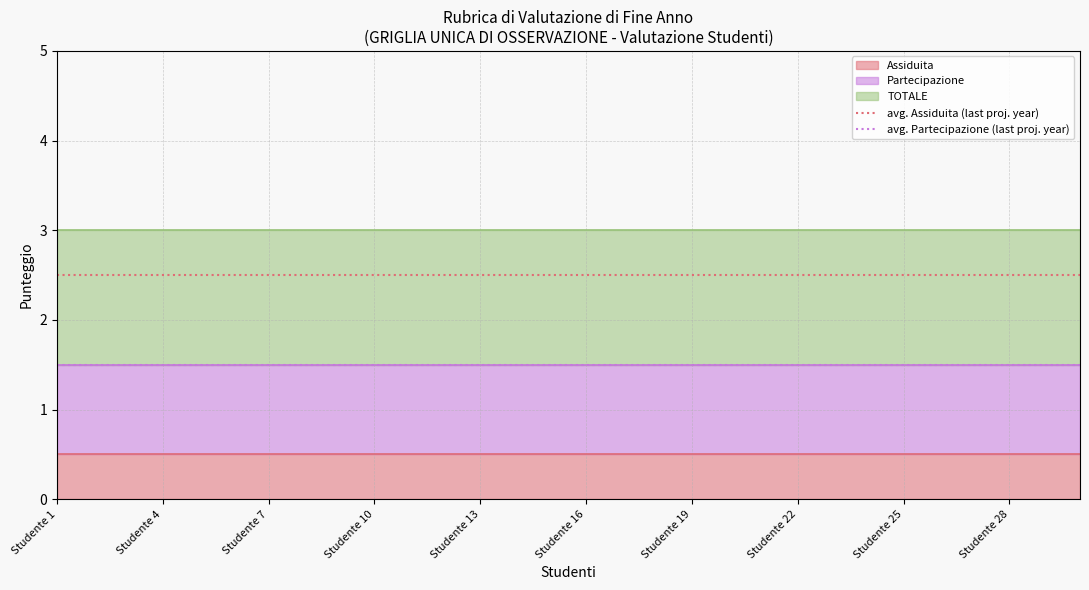

Does the chart have visible grid lines?

Yes